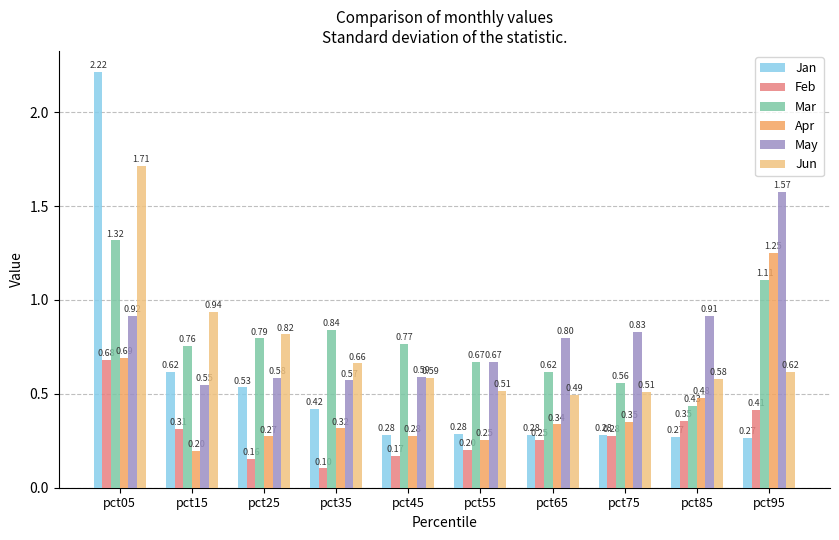

Between pct05 and pct75, which series saw the biggest shift?

Jan